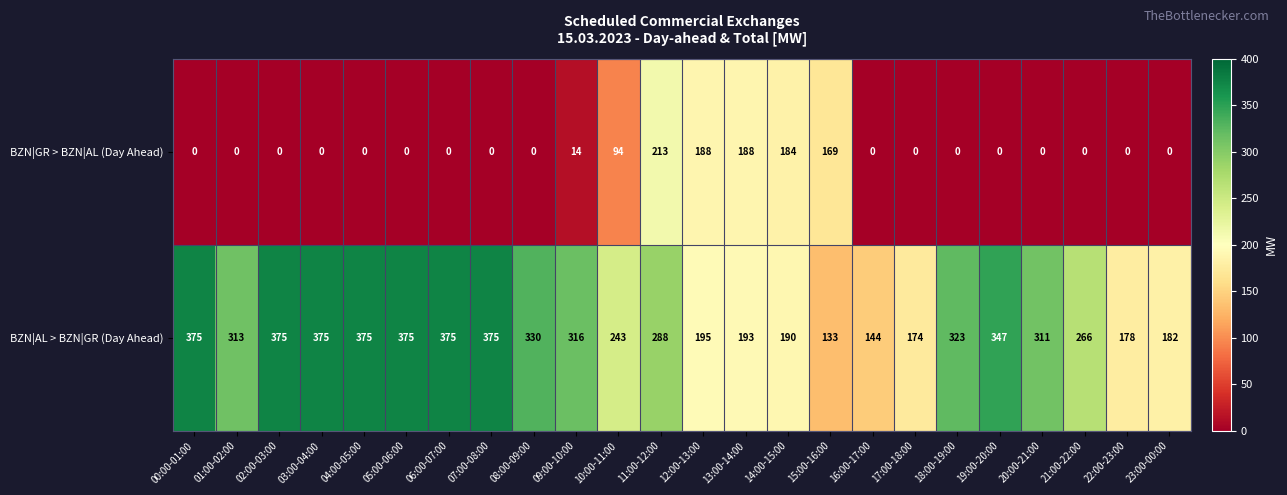

List the series in order of their peak value, lowest first.

BZN|GR > BZN|AL (Day Ahead), BZN|AL > BZN|GR (Day Ahead)